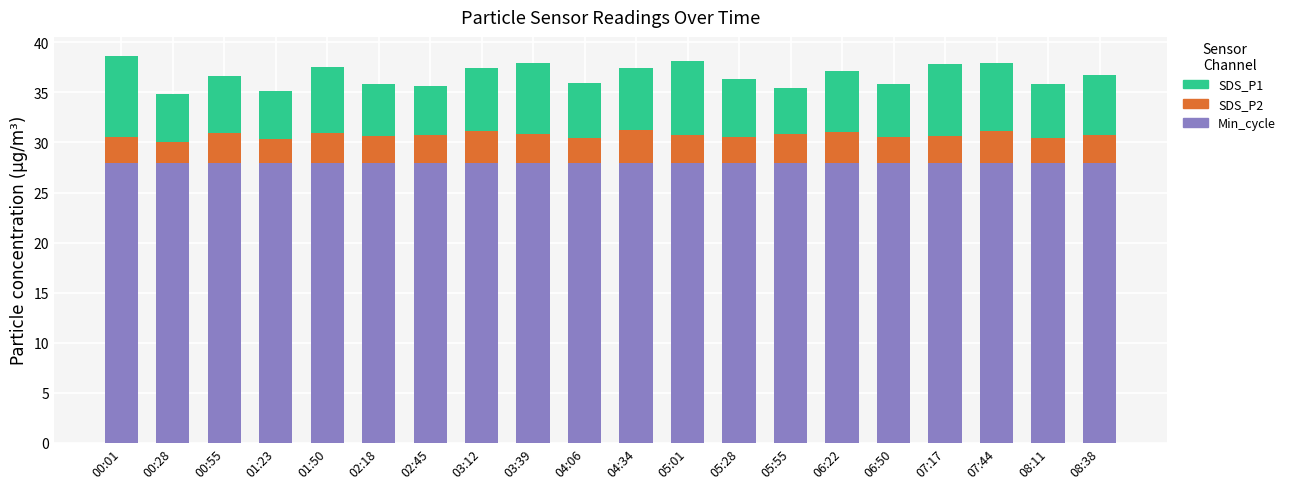

What is the lowest value of the Min_cycle series?

28.0